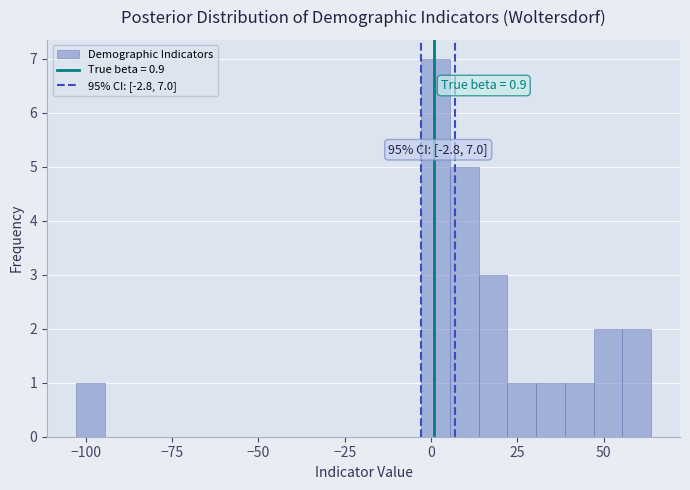

Around what value on the x-axis is the tallest bar? Give the approximate position of its centre, as read against the axis.

0